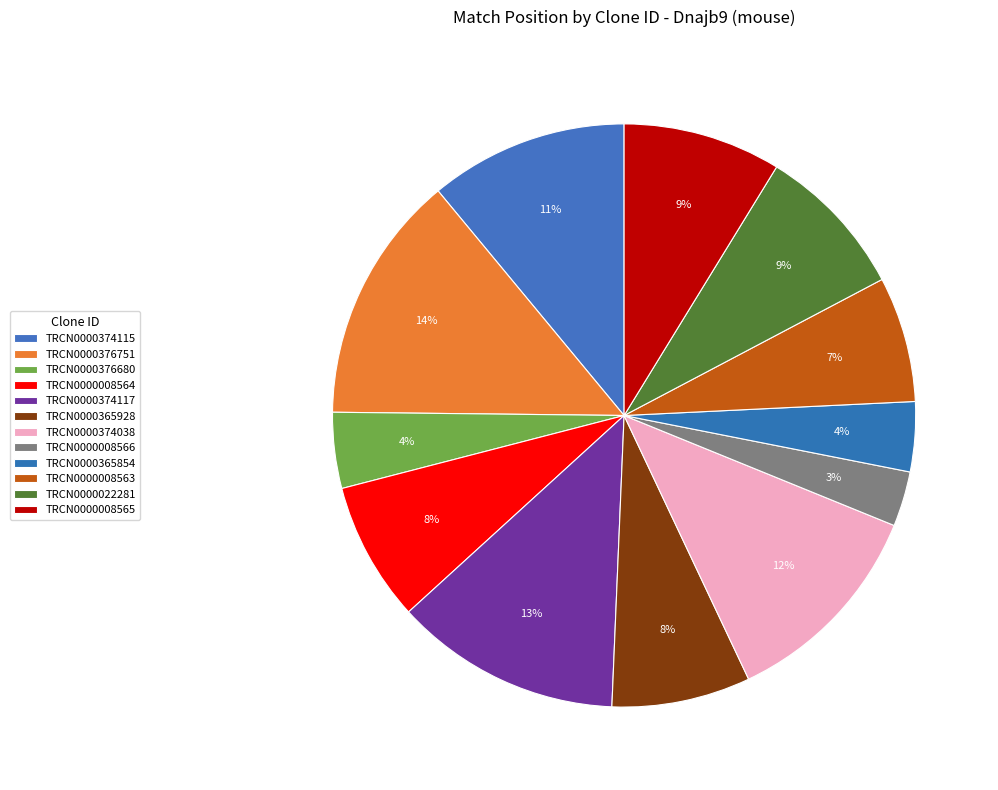

What is the largest slice in the pie chart?

TRCN0000376751